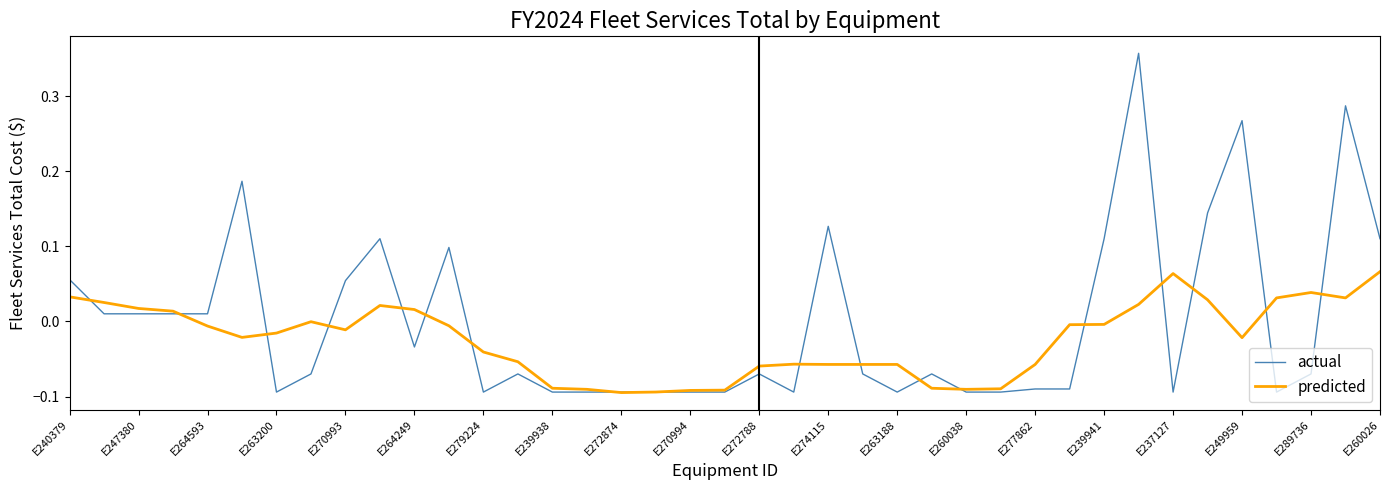

List the series in order of their overall mean, highest first.

actual, predicted